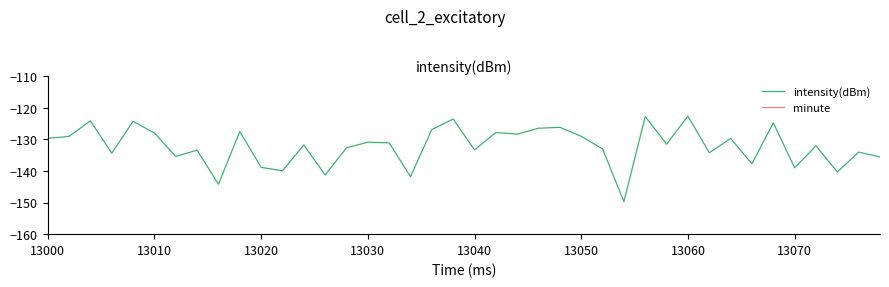

What is the highest value of the intensity(dBm) series?

-122.6